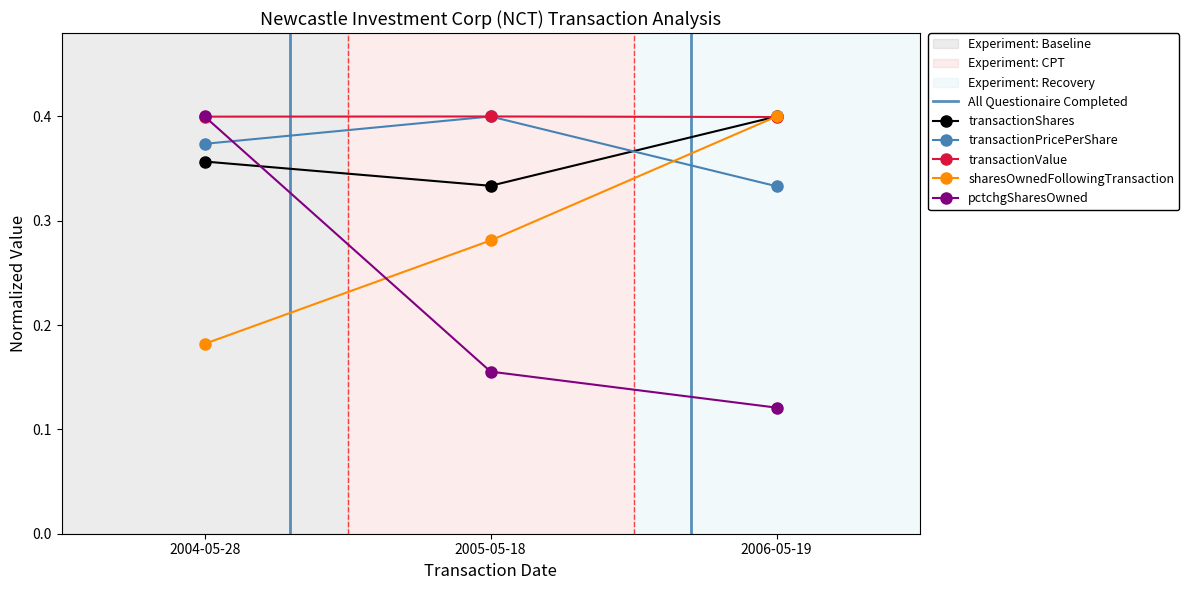

Reading left to right, extract all data points from this chart.

transactionShares: 0.4	0.3	0.4
transactionPricePerShare: 0.4	0.4	0.3
transactionValue: 0.4	0.4	0.4
sharesOwnedFollowingTransaction: 0.2	0.3	0.4
pctchgSharesOwned: 0.4	0.2	0.1